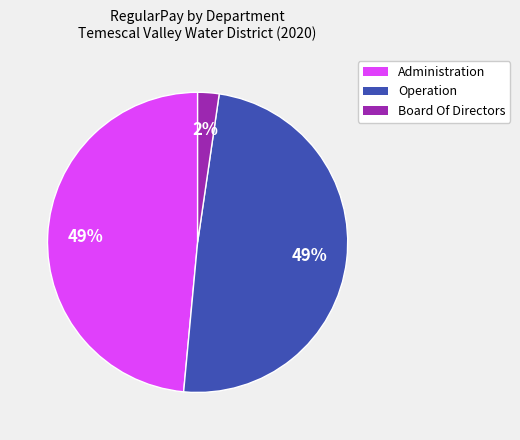

Is there any slice that represents more than half of the pie?

No